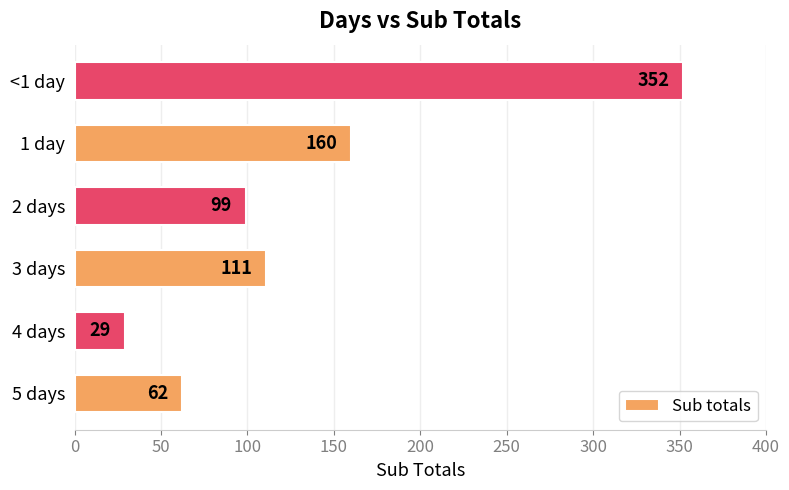

Reading top to bottom, extract all data points from this chart.

352	160	99	111	29	62